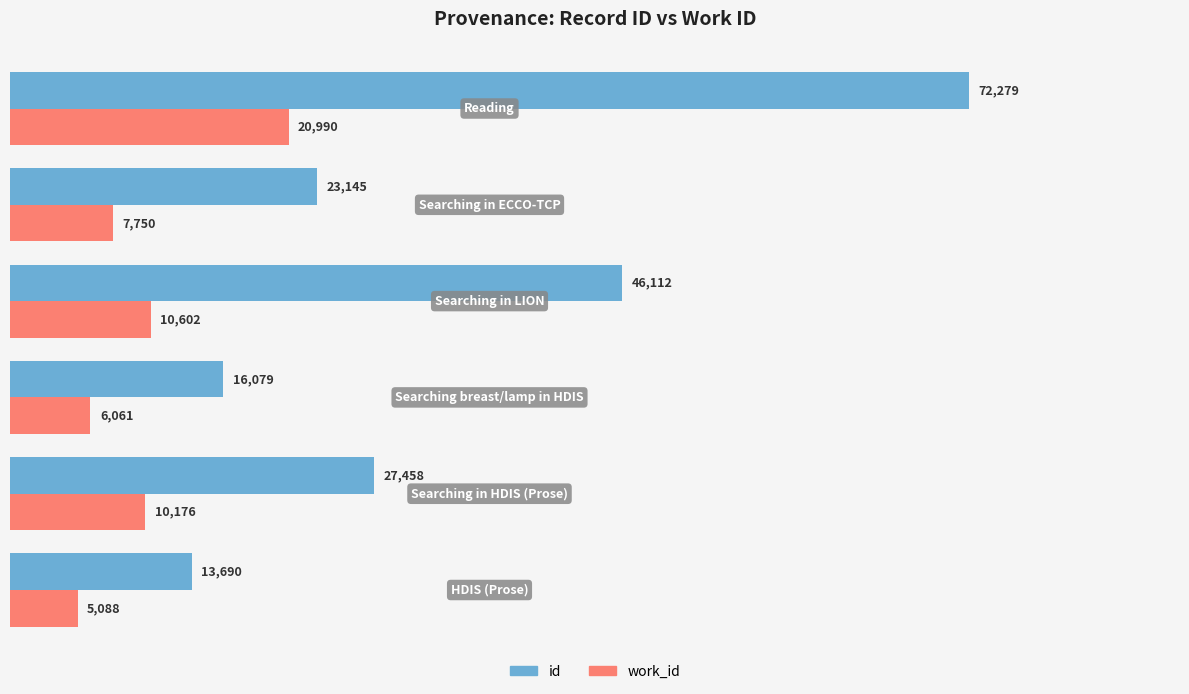

Rank the series by their maximum value, from lowest to highest.

work_id, id